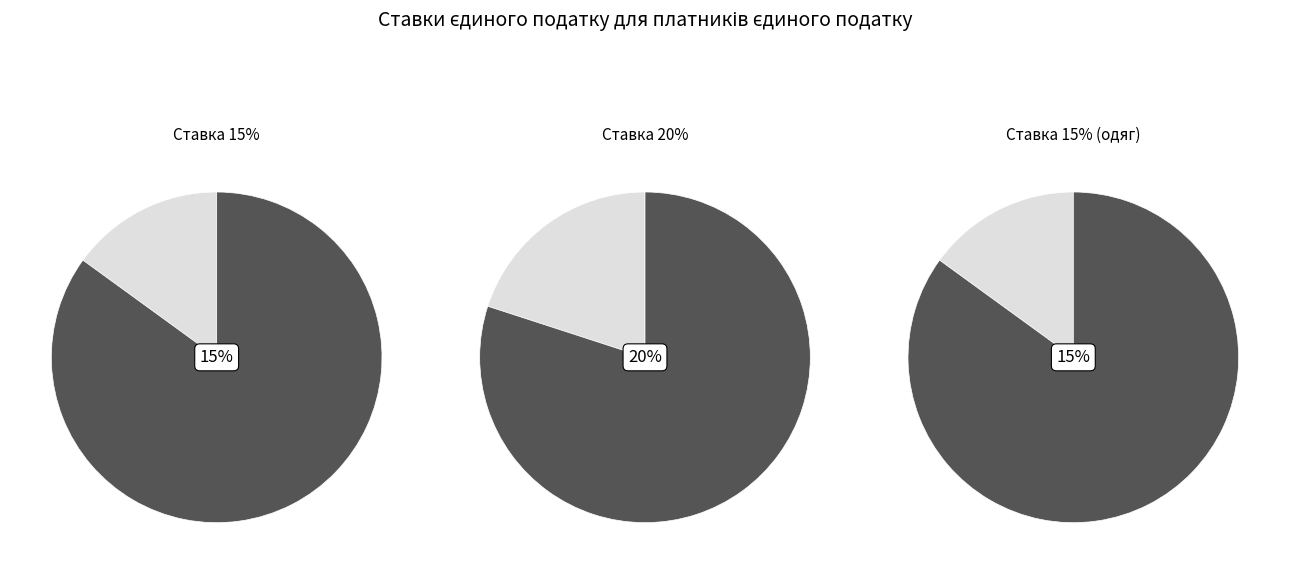

The 6 slice represents 19% of the pie. True or false?

False